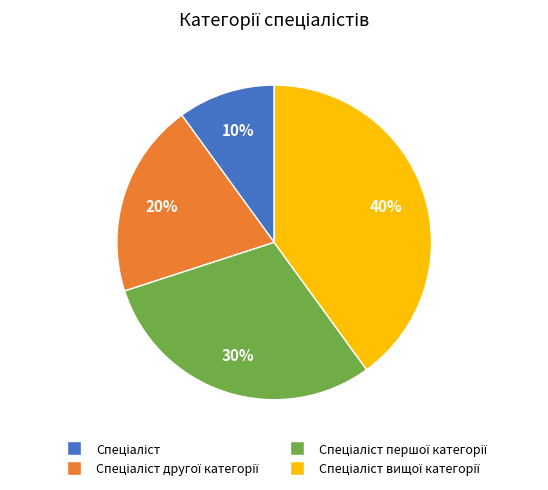

To the nearest percent, what is the average slice percentage?

25%